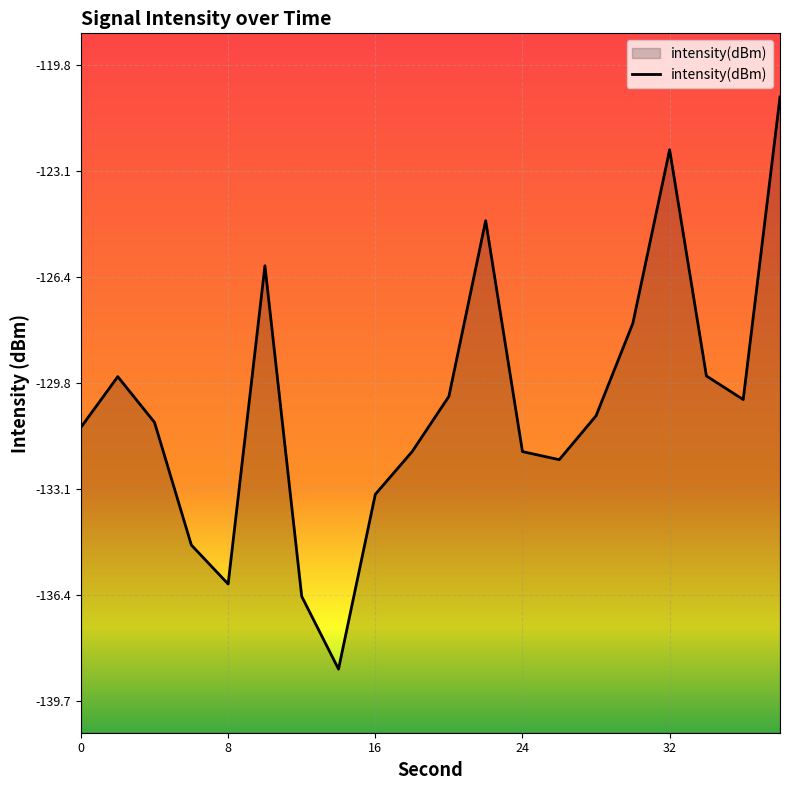

Rank the categories by value from highest to lowest.

38, 32, 22, 10, 30, 34, 2, 20, 36, 28, 4, 0, 24, 18, 26, 16, 6, 8, 12, 14